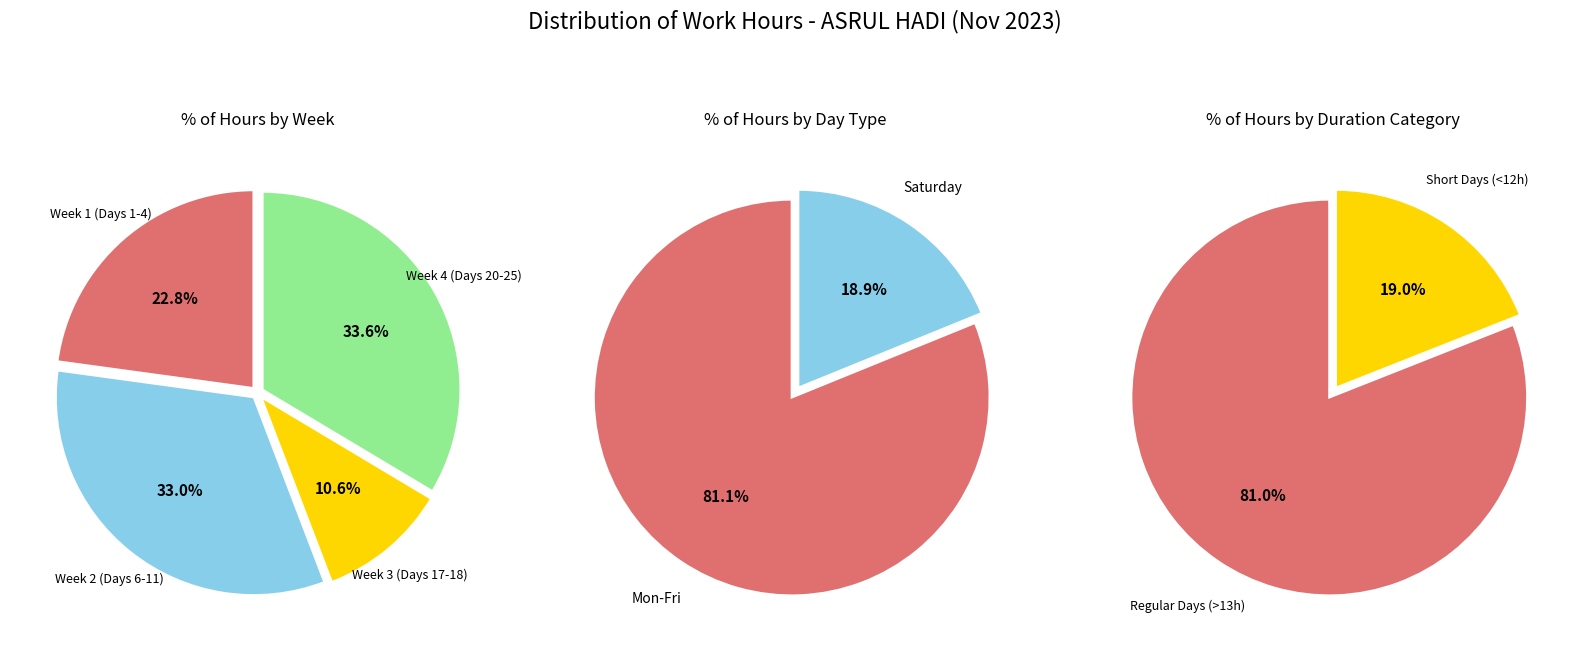

Does Day 2 represent more than half of the total?

No